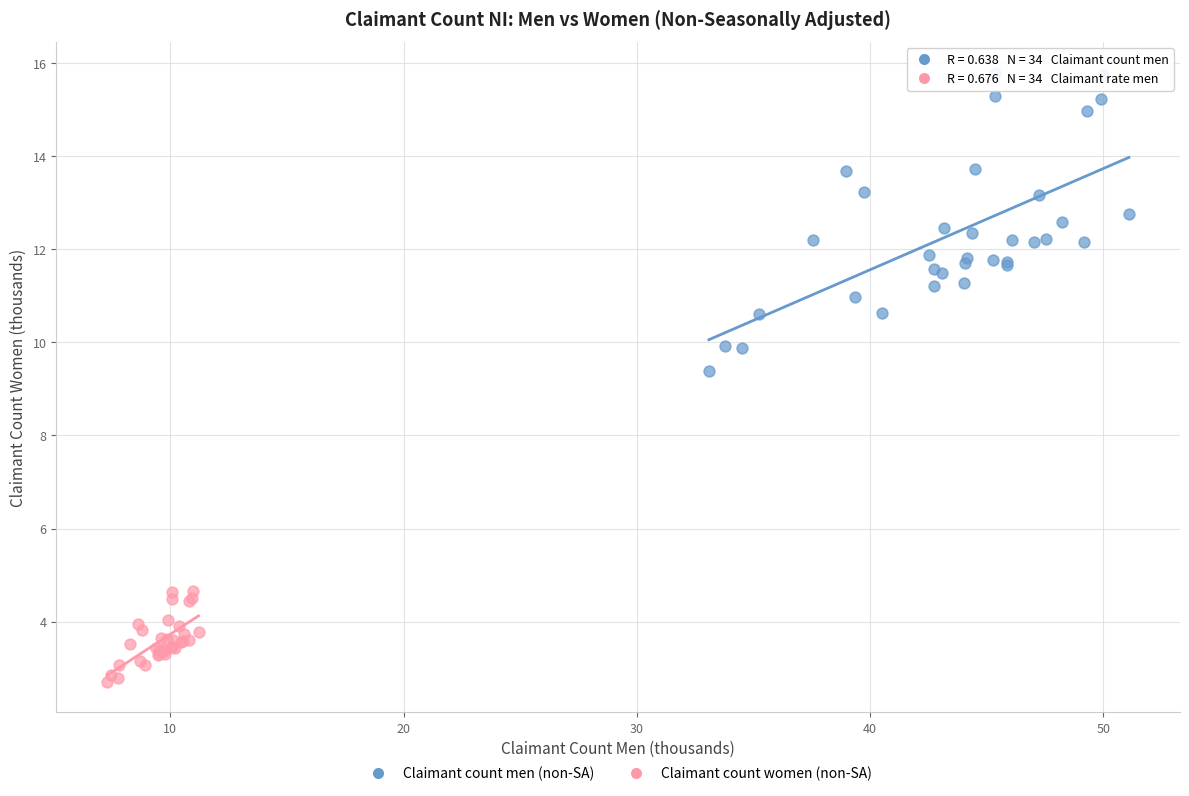

Which series has the largest Y range (max minus min)?

Claimant count men (non-SA)